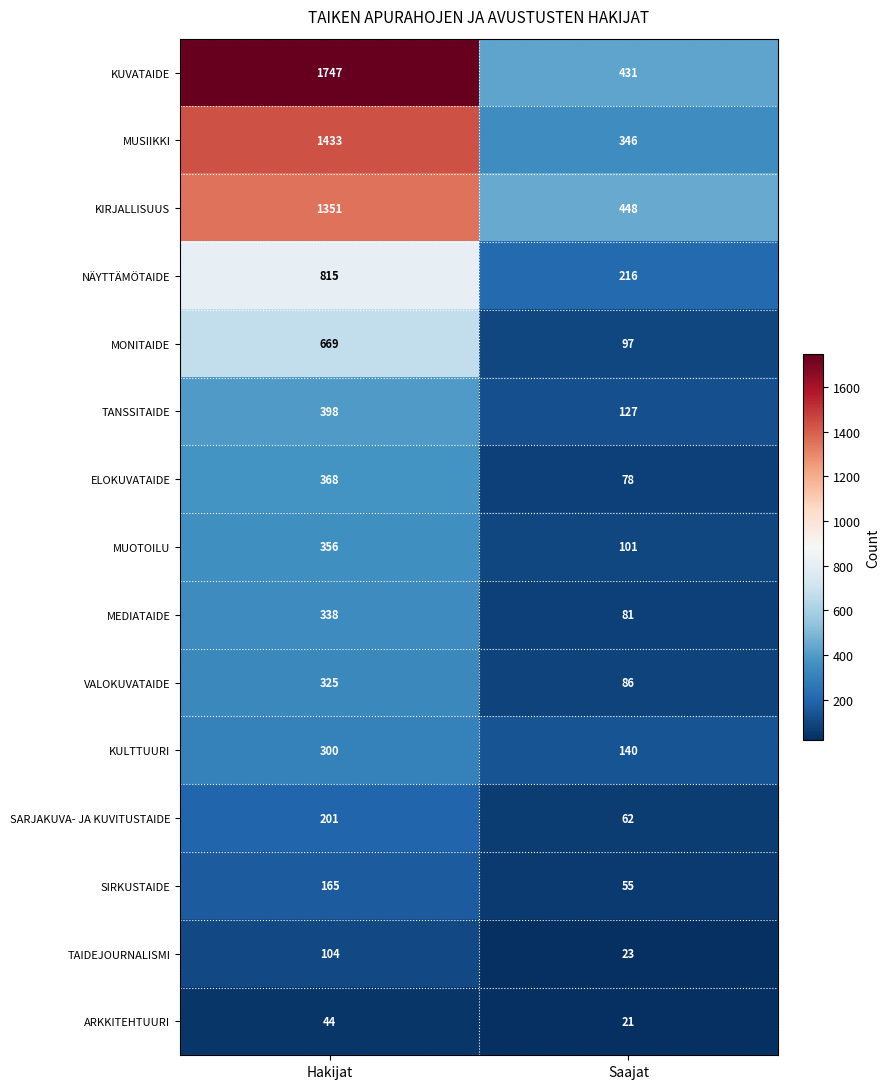

Reading left to right, transcribe all the data shown in this chart.

KUVATAIDE: 1747	431
MUSIIKKI: 1433	346
KIRJALLISUUS: 1351	448
NÄYTTÄMÖTAIDE: 815	216
MONITAIDE: 669	97
TANSSITAIDE: 398	127
ELOKUVATAIDE: 368	78
MUOTOILU: 356	101
MEDIATAIDE: 338	81
VALOKUVATAIDE: 325	86
KULTTUURI: 300	140
SARJAKUVA- JA KUVITUSTAIDE: 201	62
SIRKUSTAIDE: 165	55
TAIDEJOURNALISMI: 104	23
ARKKITEHTUURI: 44	21